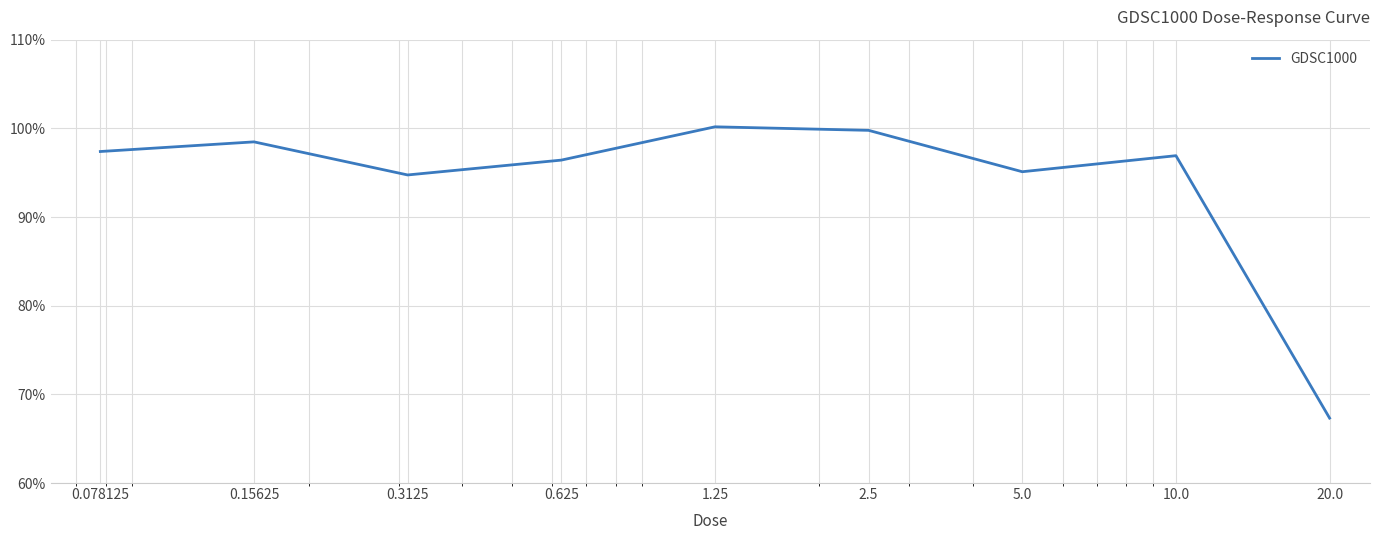

What is the difference between the maximum and minimum values?

32.8